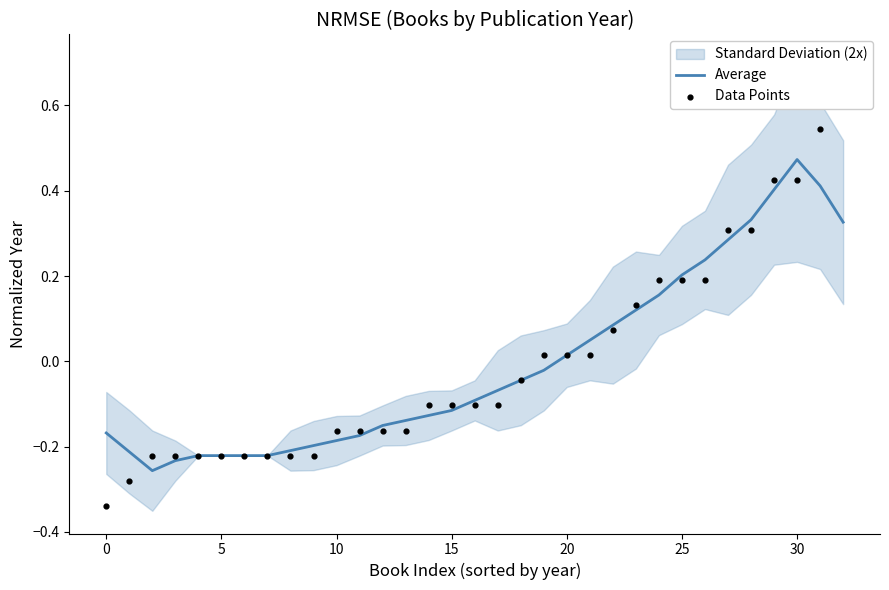

What is the total value across all series at 9?

-0.4